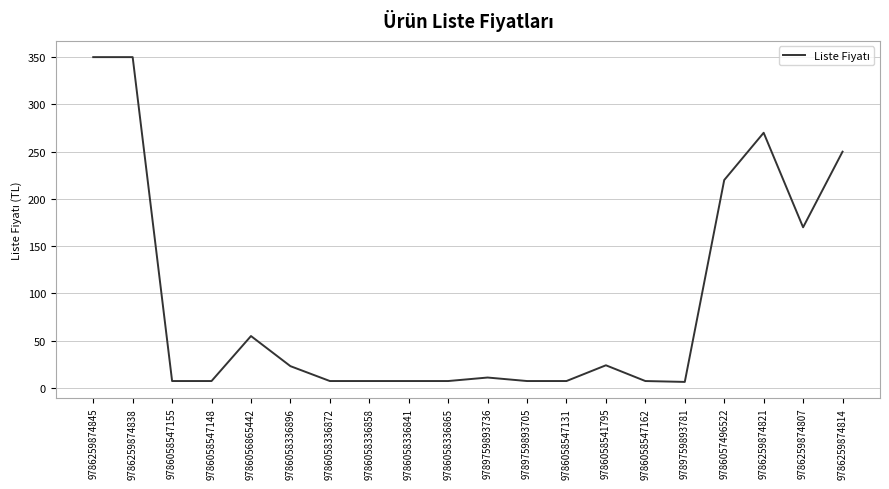

At which label is the value closest to 178?

9786259874807